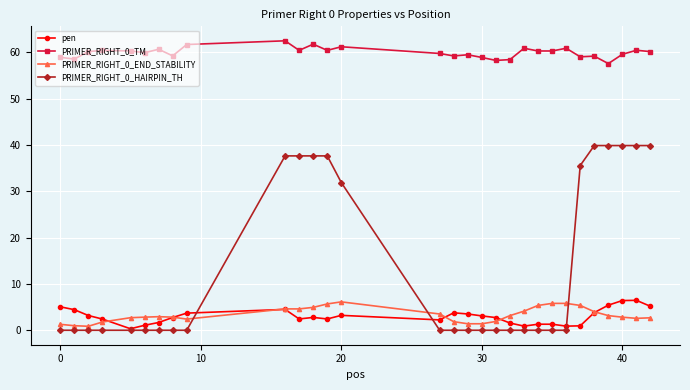

Which series has the largest total across all categories?

PRIMER_RIGHT_0_TM